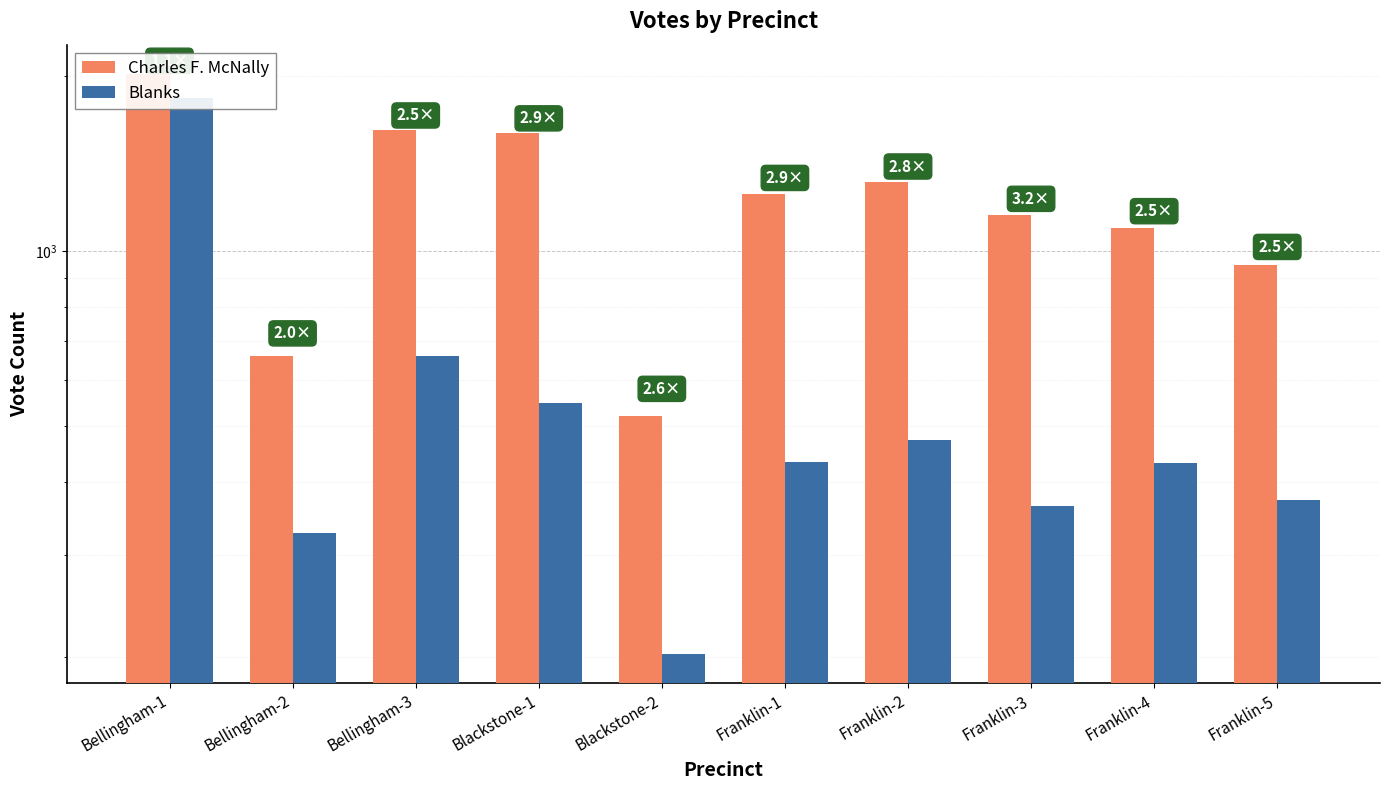

Rank the series at Bellingham-3 from highest to lowest value.

Charles F. McNally, Blanks